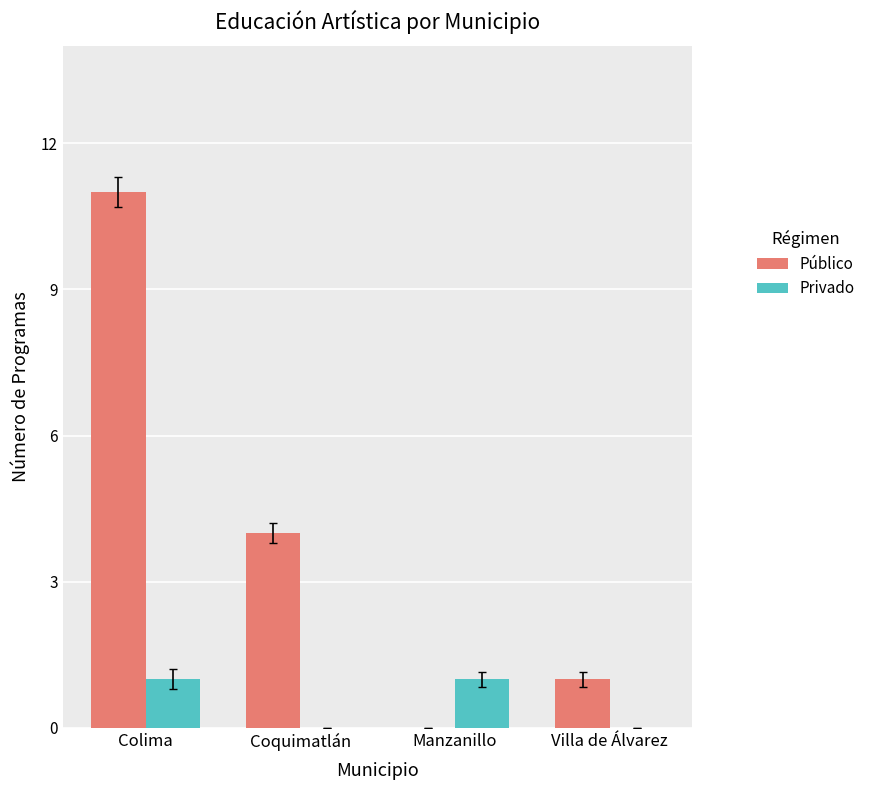

What is the average value of the Público series?

4